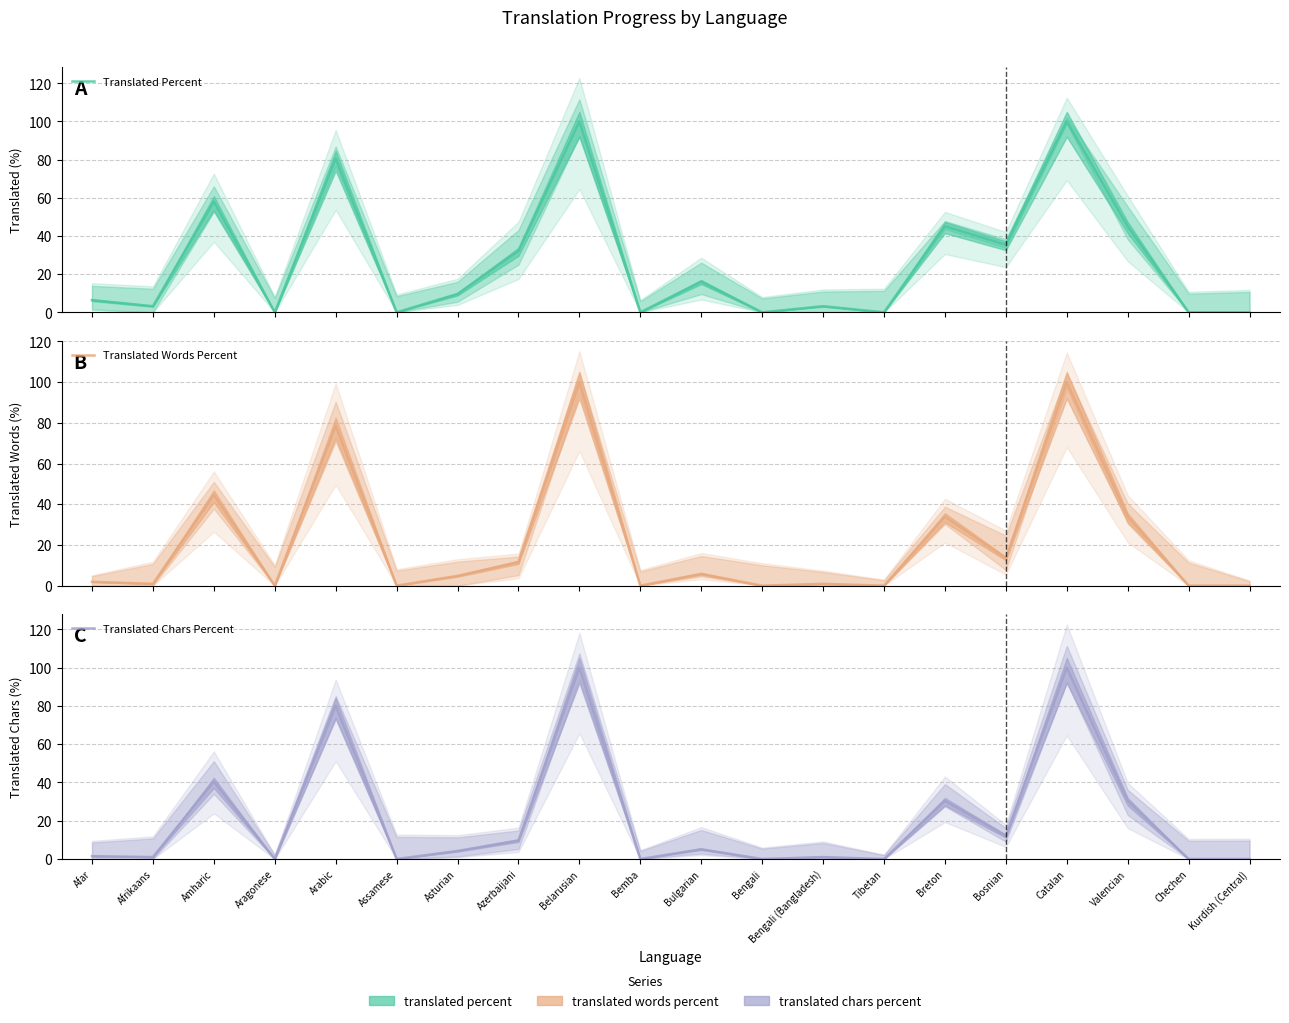

True or false: Translated Chars Percent and Translated Percent intersect in this chart.

False